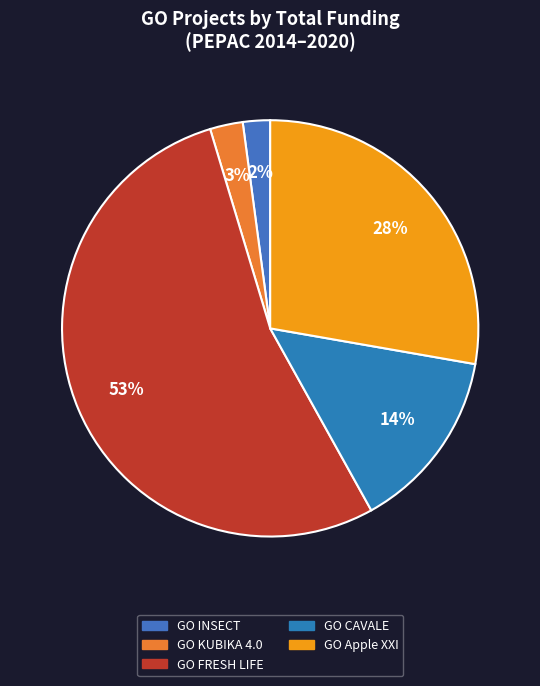

What percentage do GO FRESH LIFE and GO Apple XXI together represent?

81.2%